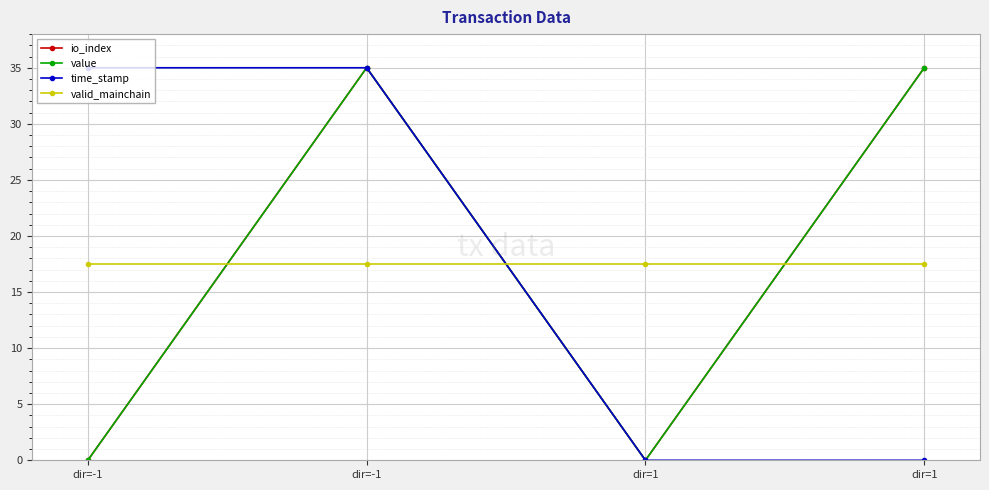

How many time_stamp values are between 0 and 35?

4